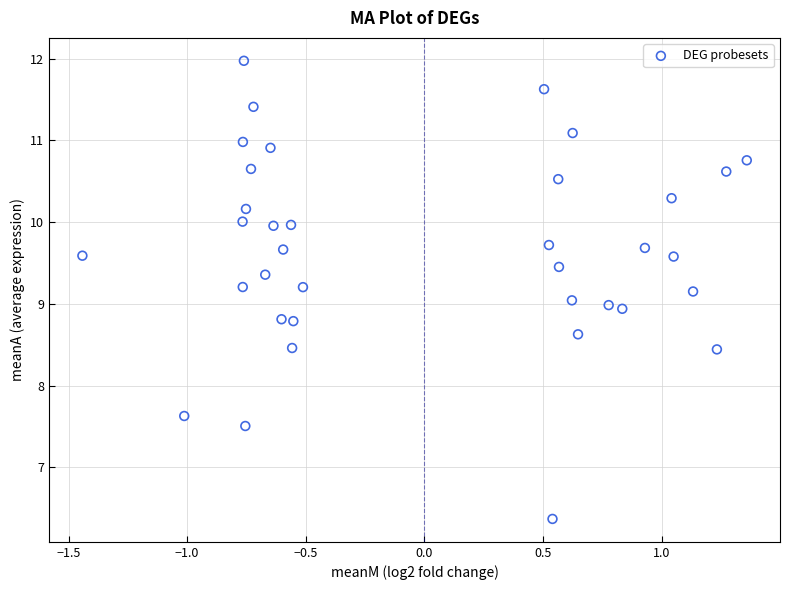

What is the range of X values (max minus min)?

2.8